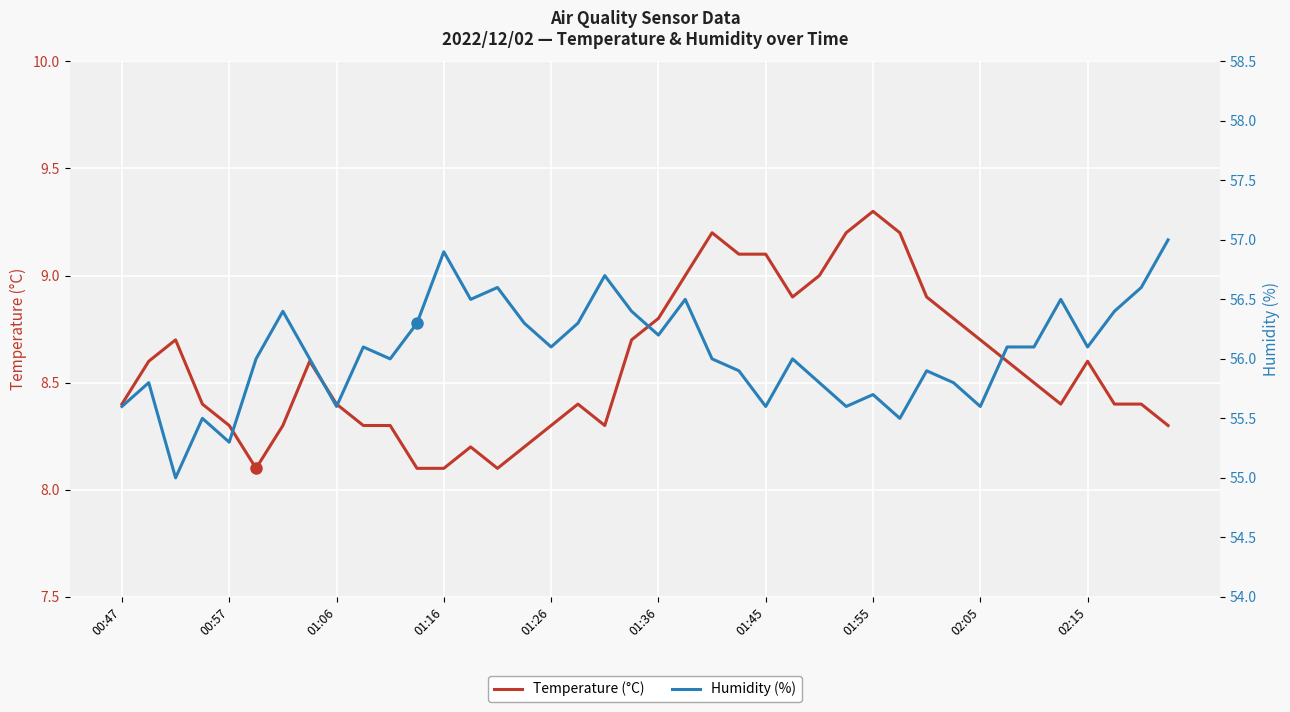

At which category is the sum across all series the highest?

21